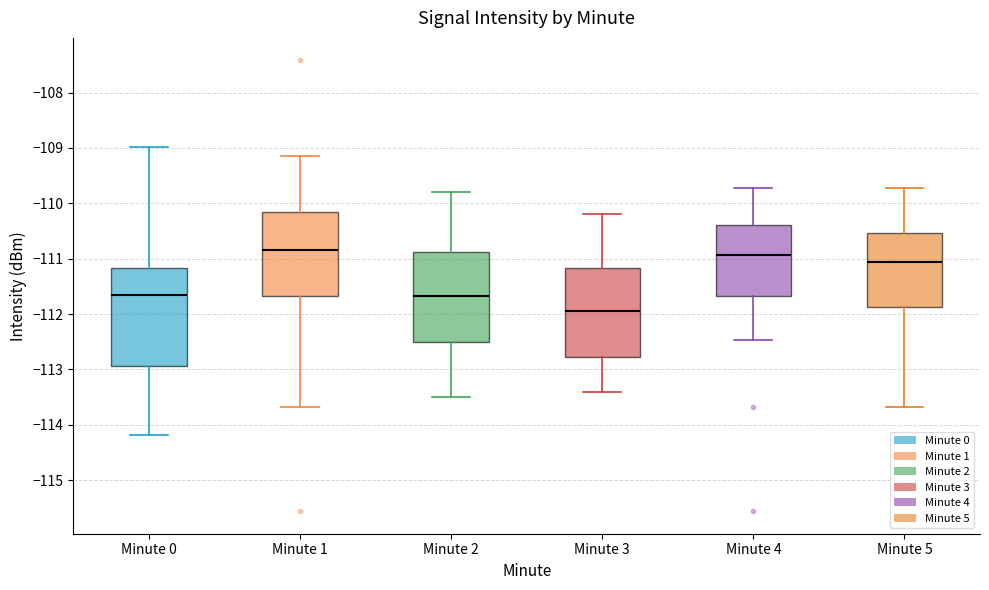

Reading left to right, transcribe this box plot: for each box, give where its median line is, the range the box spans, and where its two whiskers end, as read against the y-axis. The values are not printed on the chart, so give them approximately, as read against the axis.

Minute 0: median -111.7, box -112.9 to -111.2, whiskers -114.2 to -109.0
Minute 1: median -110.8, box -111.7 to -110.2, whiskers -113.7 to -109.1
Minute 2: median -111.7, box -112.5 to -110.9, whiskers -113.5 to -109.8
Minute 3: median -111.9, box -112.8 to -111.2, whiskers -113.4 to -110.2
Minute 4: median -110.9, box -111.7 to -110.4, whiskers -112.5 to -109.7
Minute 5: median -111.1, box -111.9 to -110.5, whiskers -113.7 to -109.7